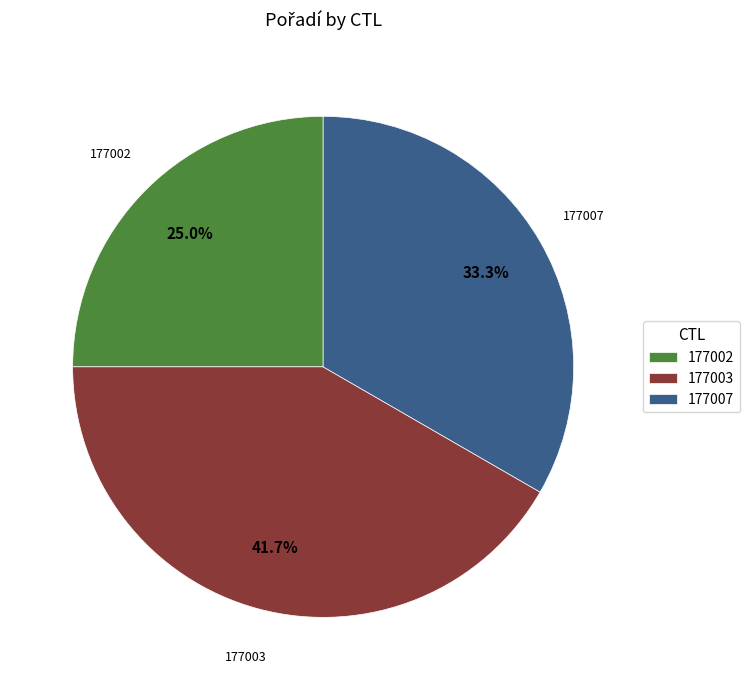

Between 177003 and 177007, which is larger?

177003